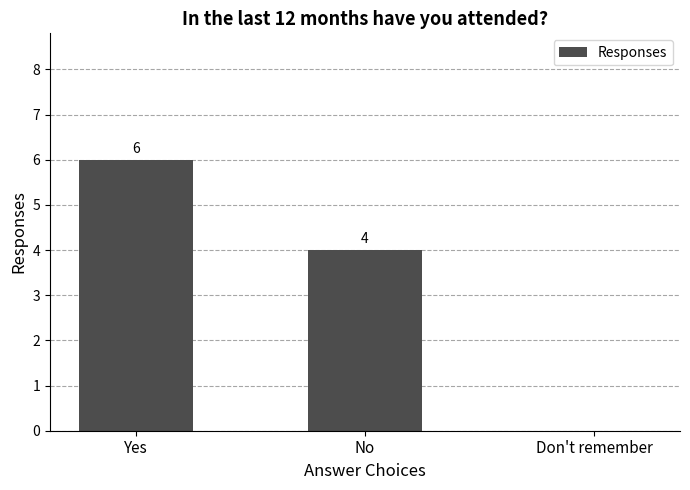

True or false: the data shows 3 at Don't remember.

False